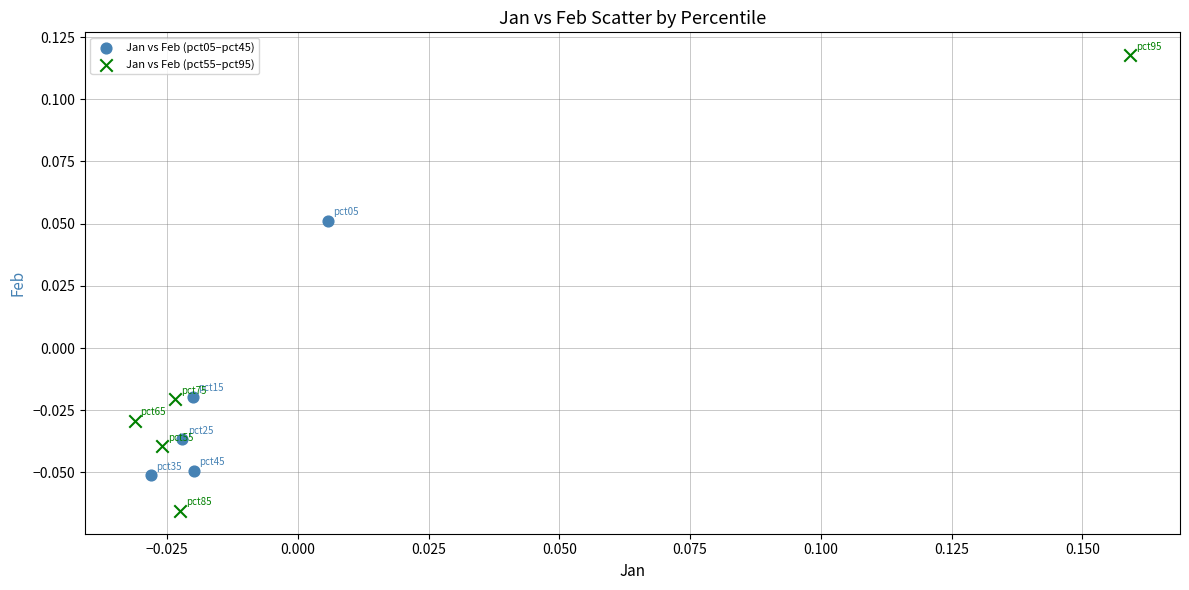

Which series has the largest Y range (max minus min)?

Jan vs Feb (pct55–pct95)